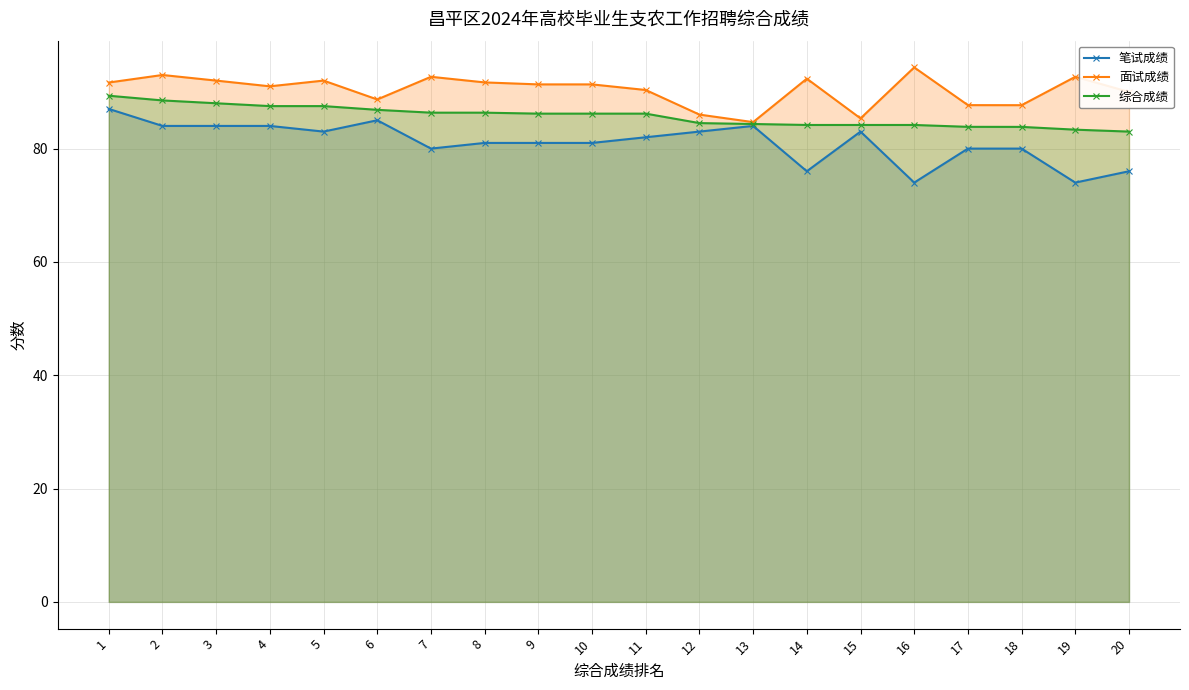

What is the sum of the 综合成绩 values at 4 and 6?

174.3